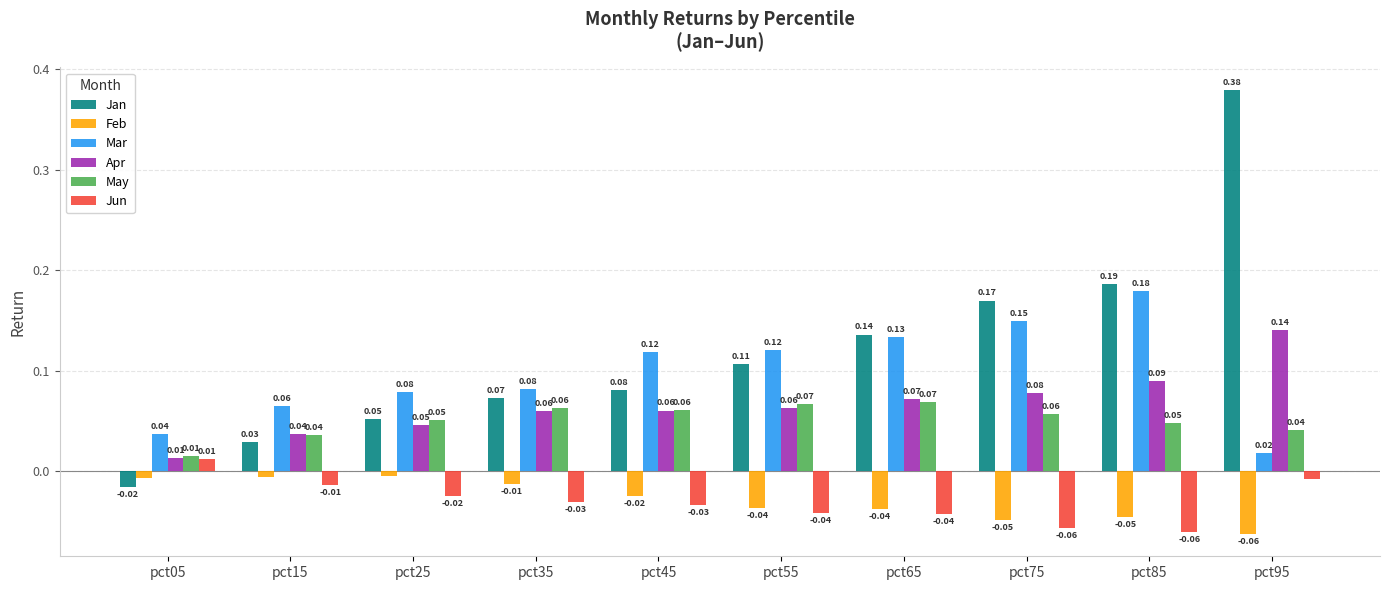

List the series in order of their peak value, highest first.

Jan, Mar, Apr, May, Jun, Feb